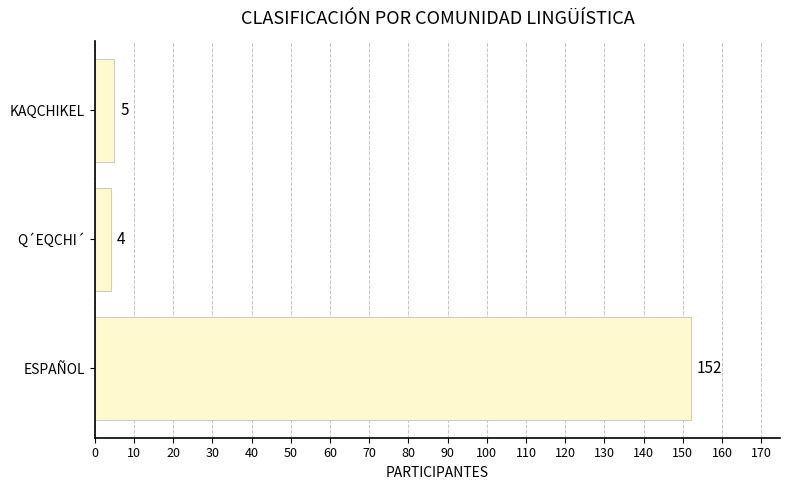

At which category does the chart reach its peak across all series?

ESPAÑOL